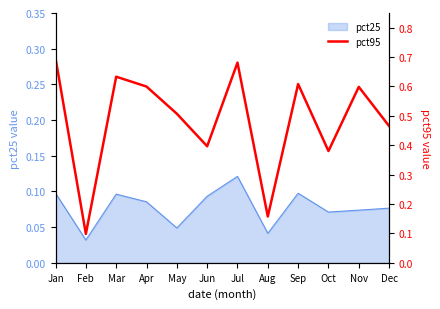

Where is pct25 nearest to the value 0?

Feb